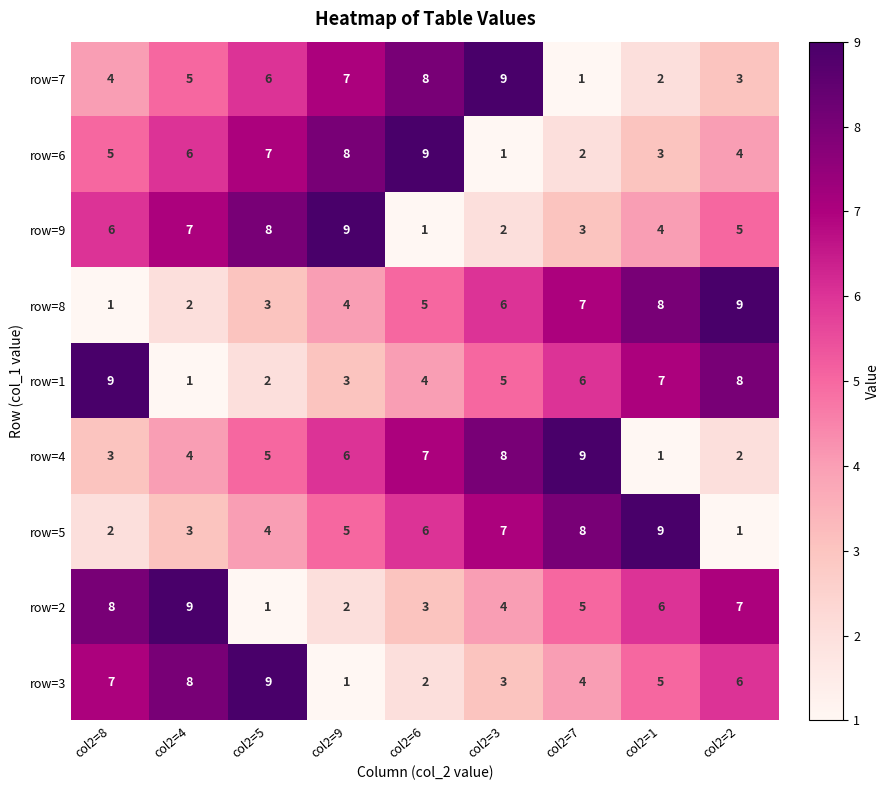

How many data points in row=2 are less than 5?

4